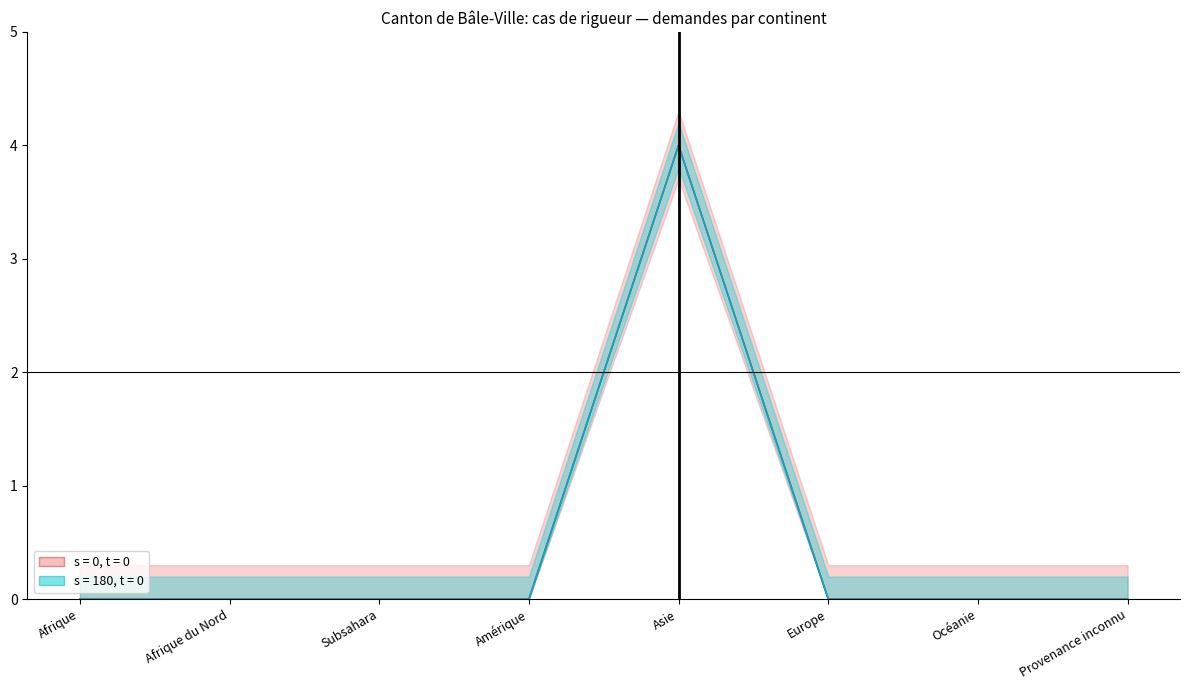

At how many categories does at least one series exceed 3?

1